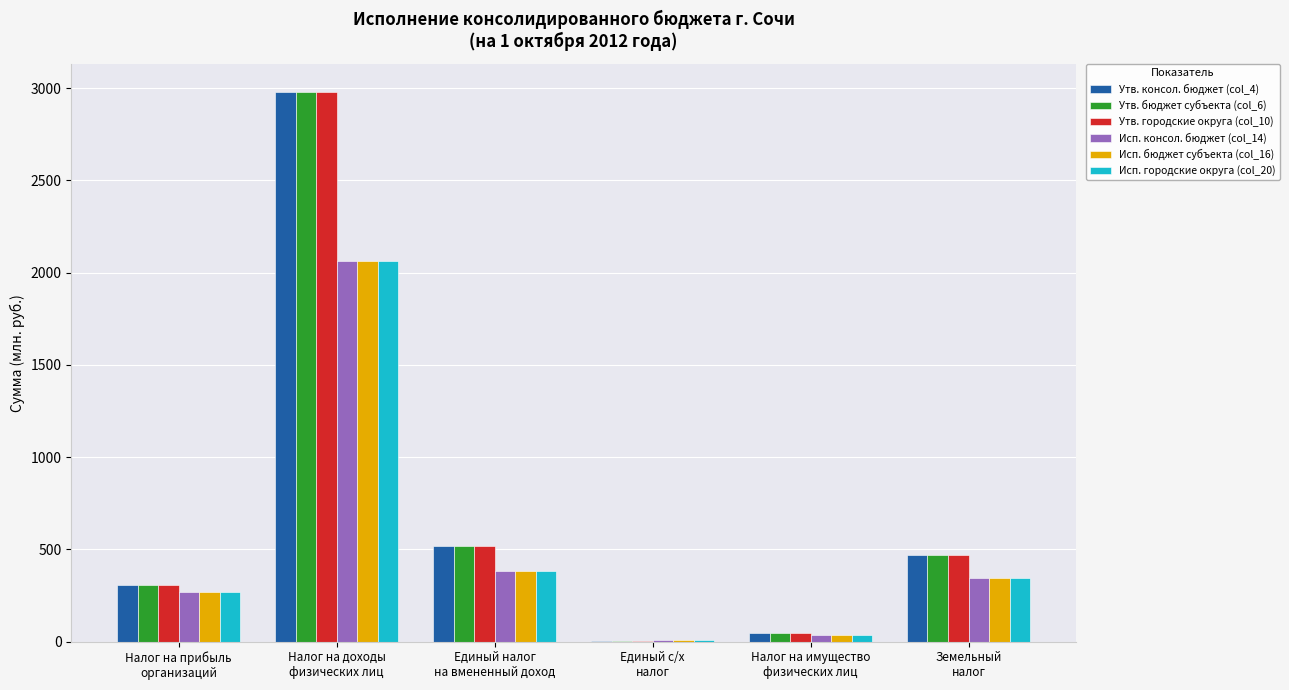

What is the maximum value shown in the chart?

2981.8